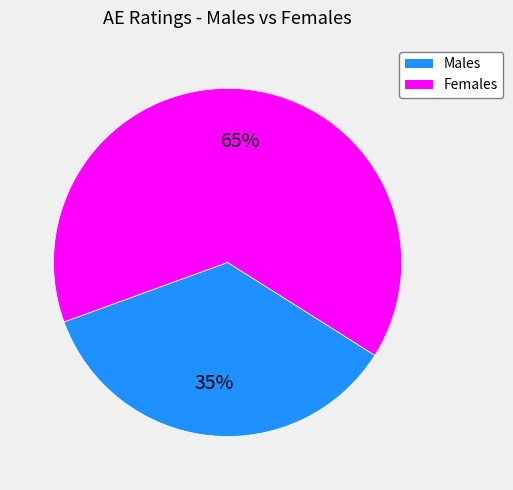

To the nearest percent, what is the average slice percentage?

50%